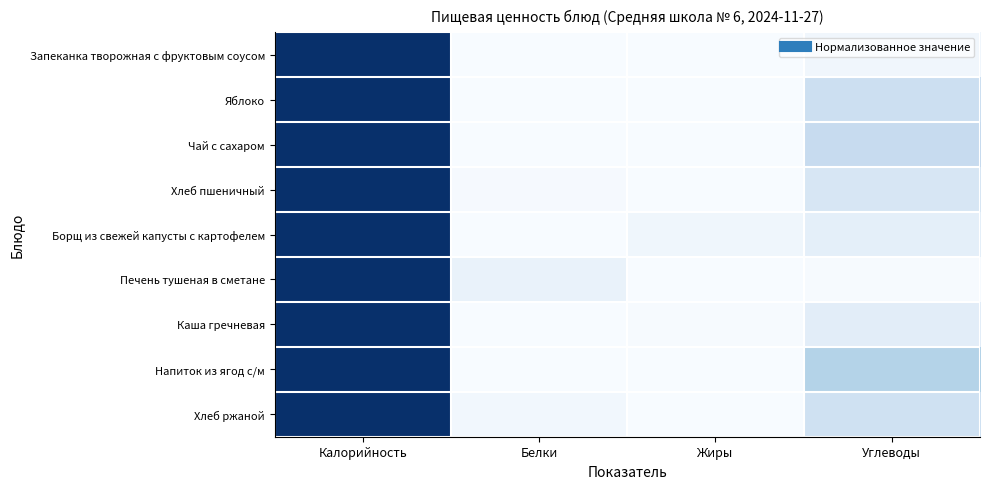

Which series has the largest range (max minus min)?

Запеканка творожная с фруктовым соусом